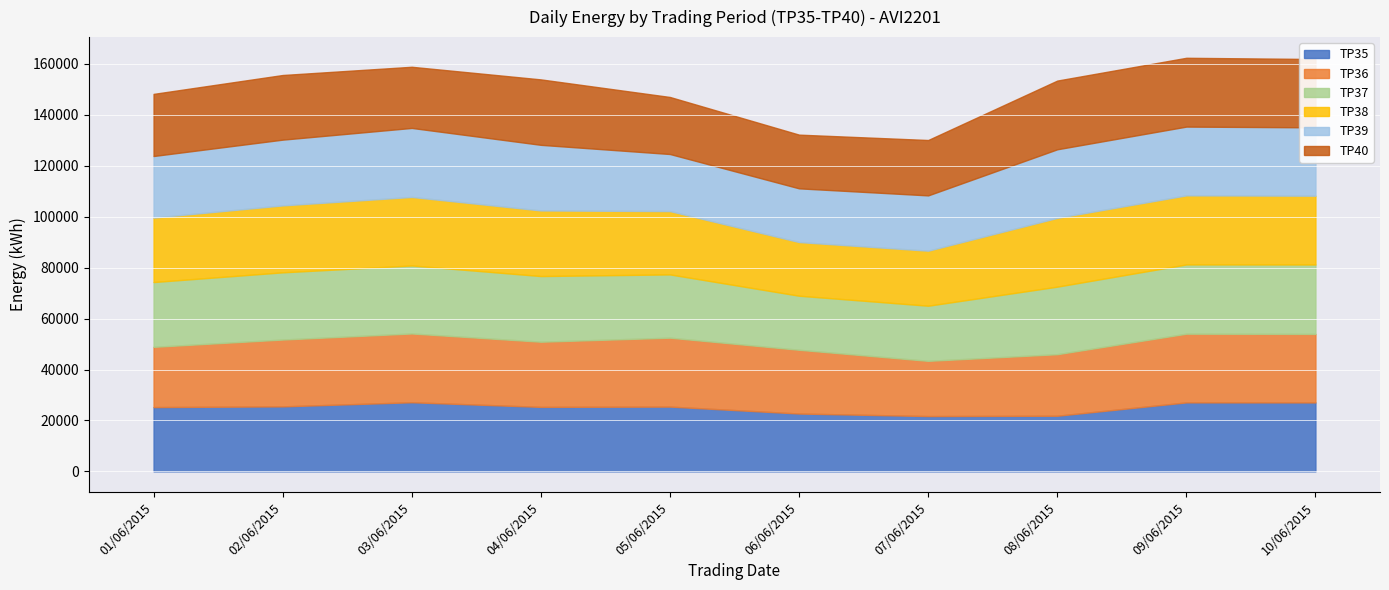

What is the average value of the TP38 series?

25297